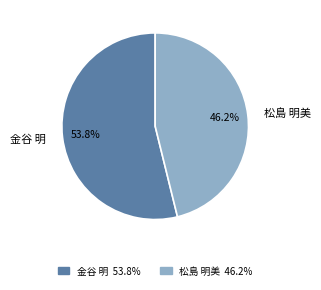

To the nearest percent, what percentage of the pie is 金谷 明?

54%